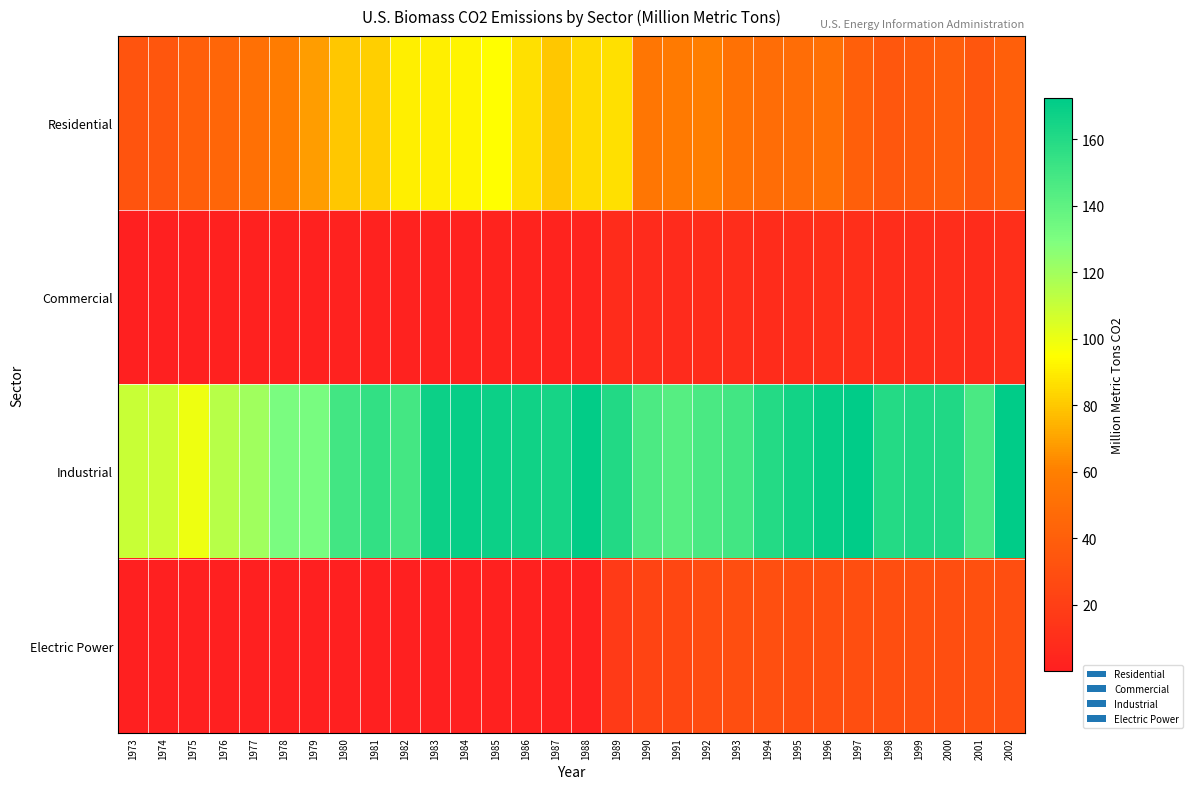

Between 2001 and 1983, which is larger?

1983